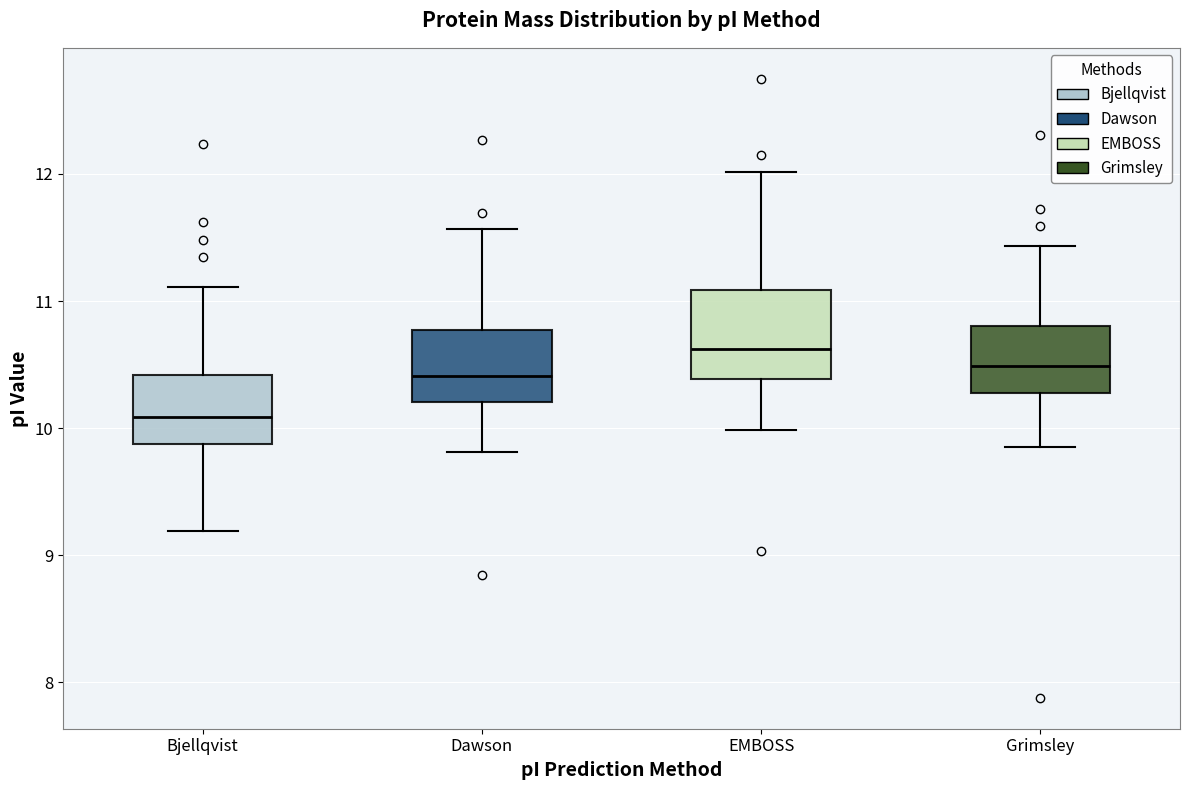

Which box is the tallest, from its lower edge to its upper edge?

EMBOSS